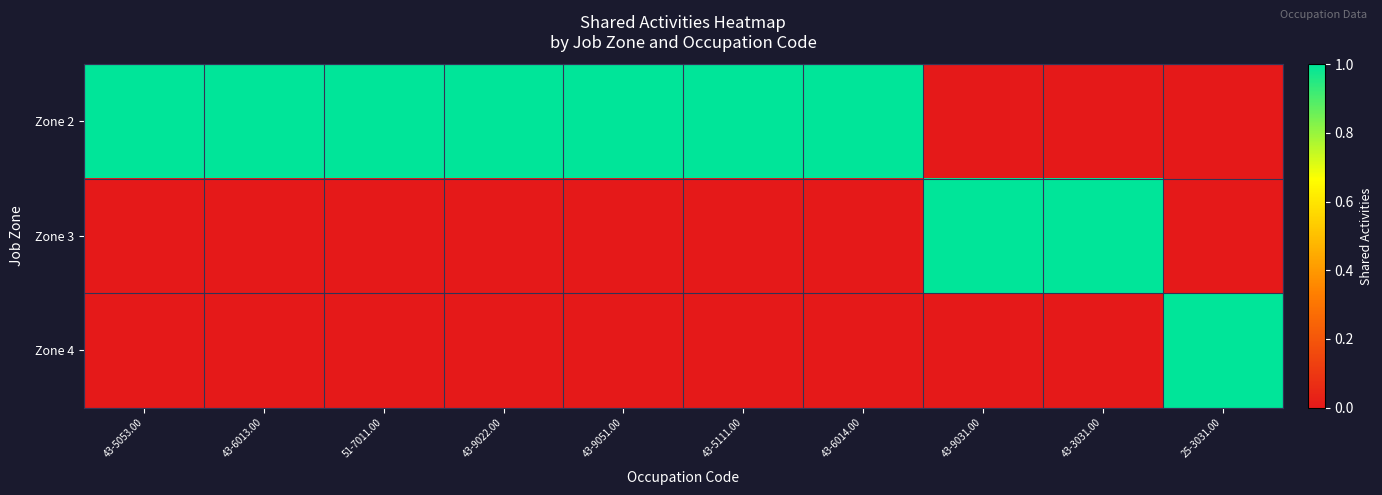

Reading left to right, list all the values displayed in this chart.

Zone 2: 43-5053.00=1	43-6013.00=1	51-7011.00=1	43-9022.00=1	43-9051.00=1	43-5111.00=1	43-6014.00=1	43-9031.00=0	43-3031.00=0	25-3031.00=0
Zone 3: 43-5053.00=0	43-6013.00=0	51-7011.00=0	43-9022.00=0	43-9051.00=0	43-5111.00=0	43-6014.00=0	43-9031.00=1	43-3031.00=1	25-3031.00=0
Zone 4: 43-5053.00=0	43-6013.00=0	51-7011.00=0	43-9022.00=0	43-9051.00=0	43-5111.00=0	43-6014.00=0	43-9031.00=0	43-3031.00=0	25-3031.00=1